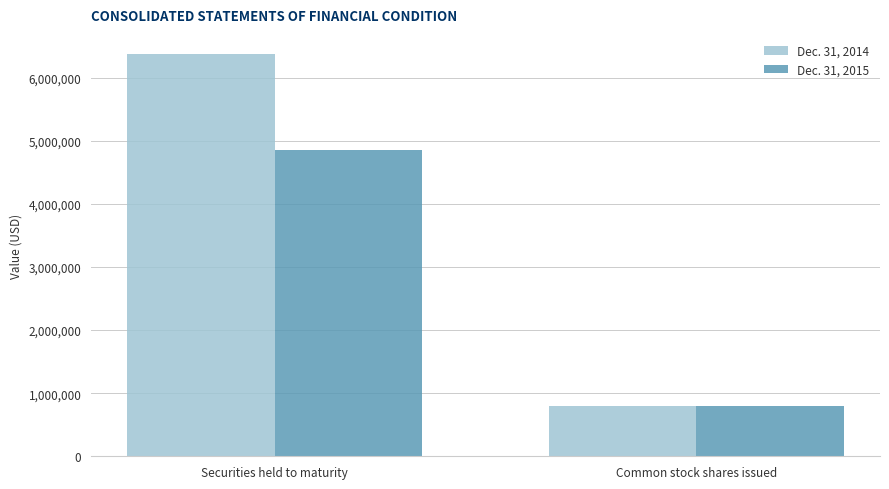

The Dec. 31, 2015 series shows 4859463 at Securities held to maturity. True or false?

True